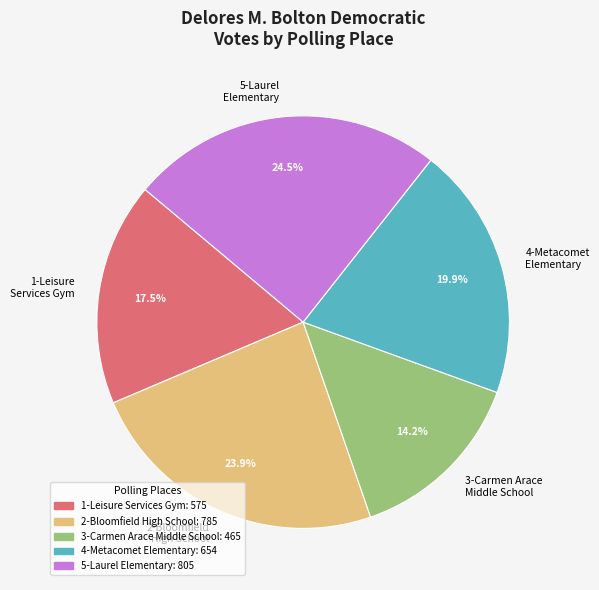

How many slices are in this pie chart?

5